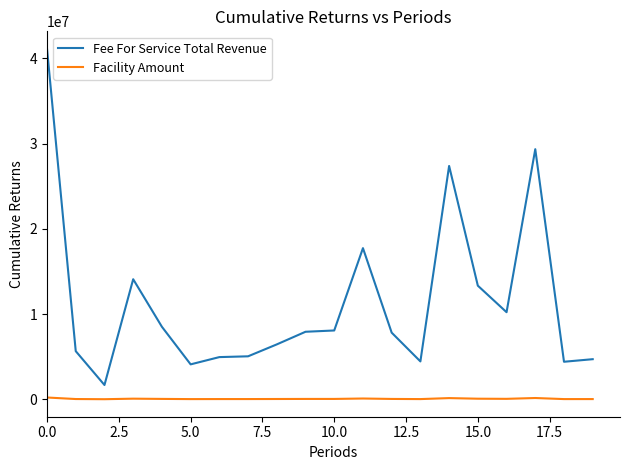

True or false: Fee For Service Total Revenue has more than 1 points higher than both neighbors.

True